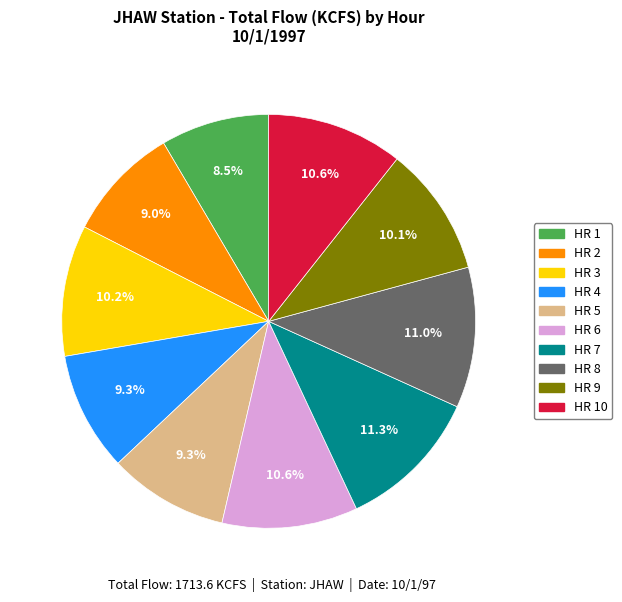

How much of the chart is everything except HR 9?

89.9%